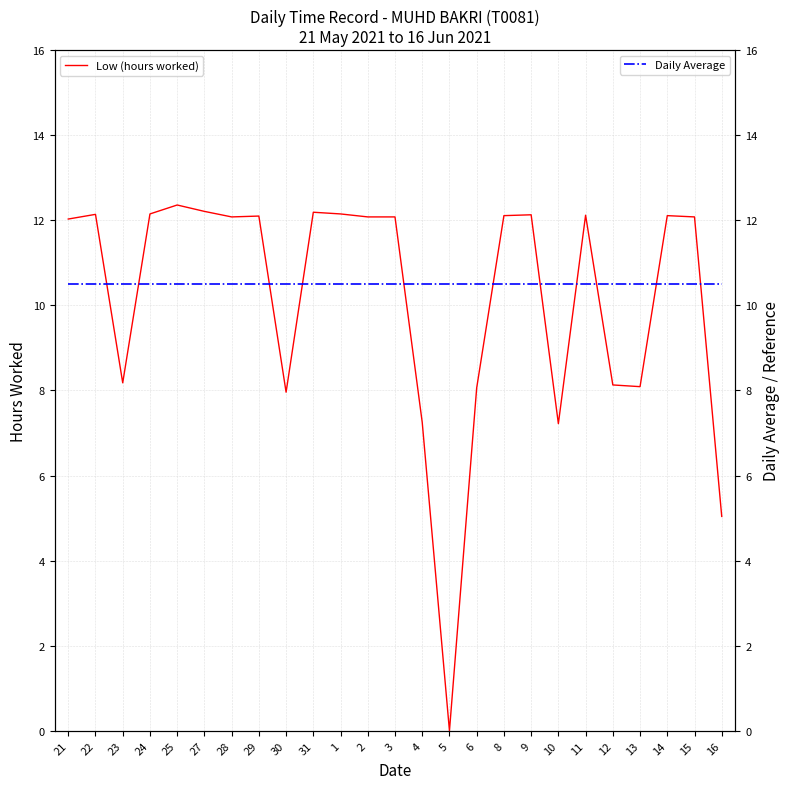

Read the Low (hours worked) value at 30.

8.0